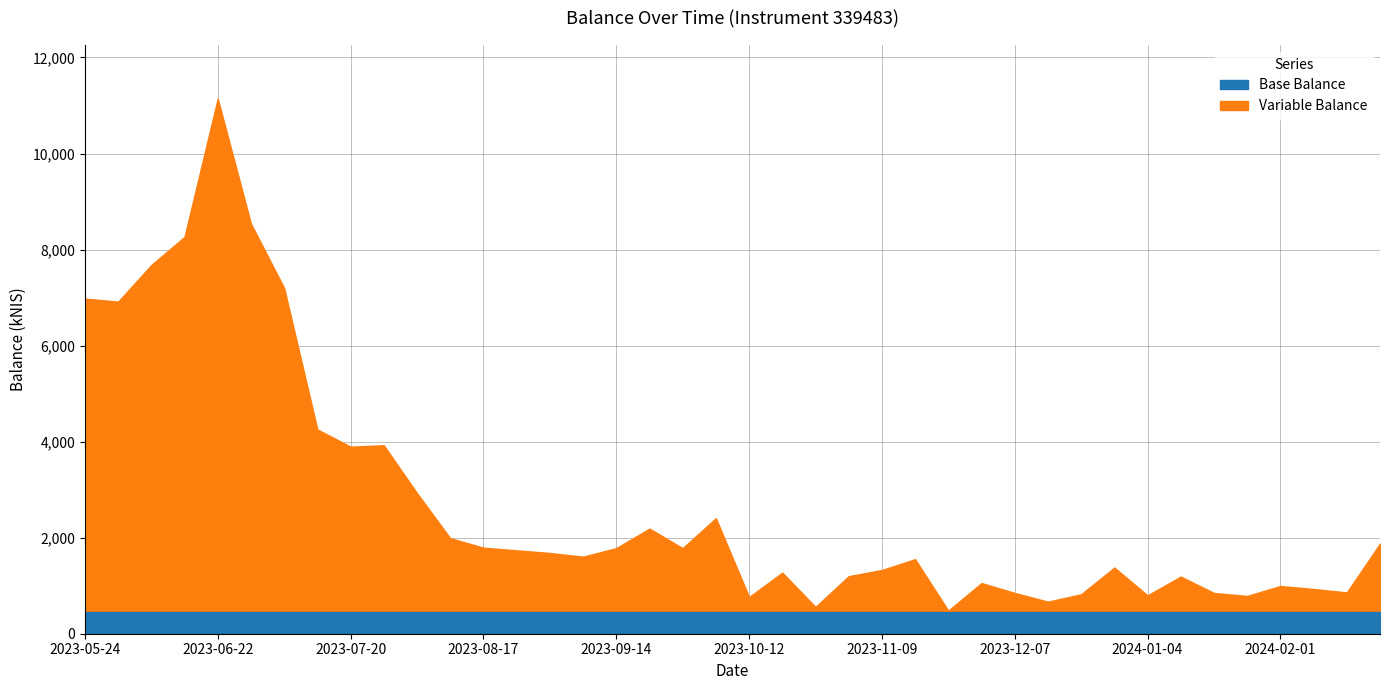

Approximately how many times larger is the value at 2023-07-13 compared to 2023-10-26?

7.6